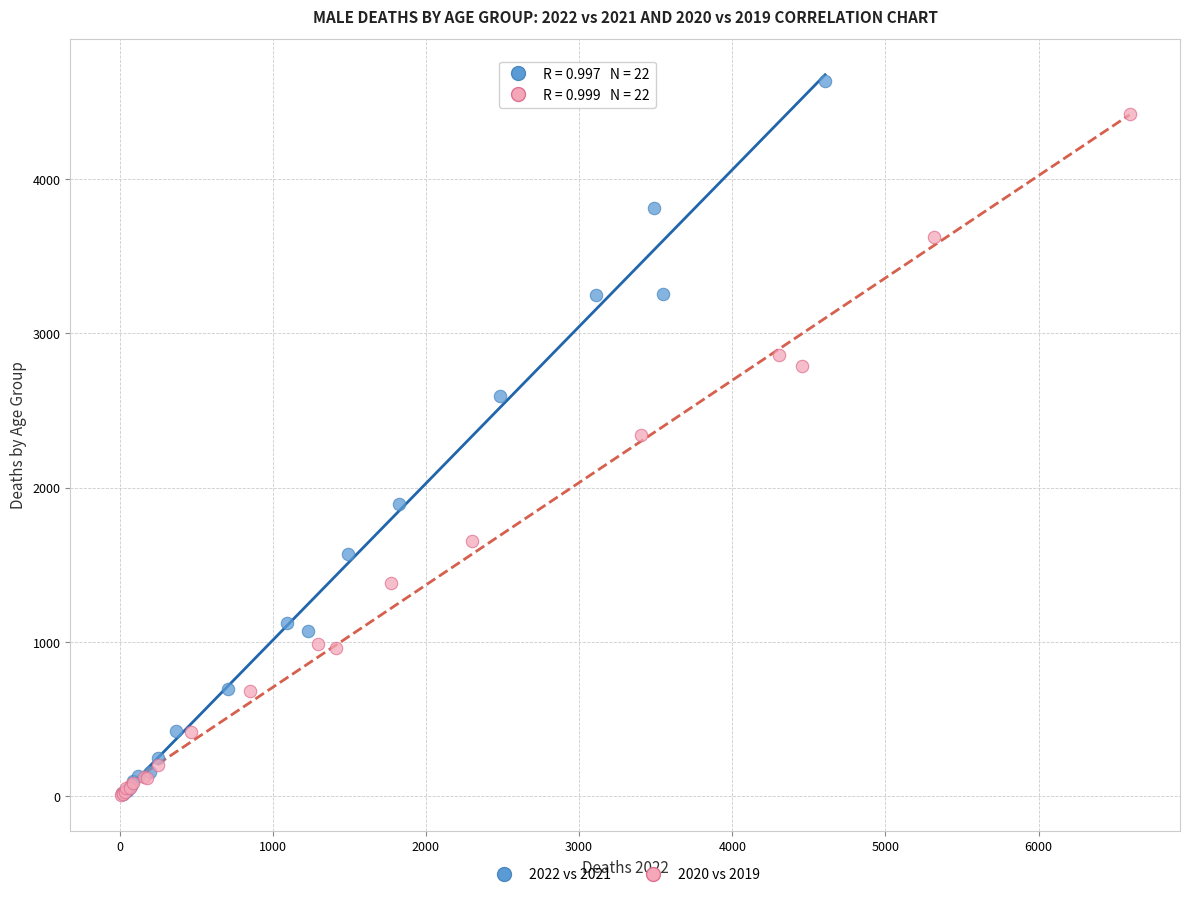

Which series contains the highest Y value?

2022 vs 2021